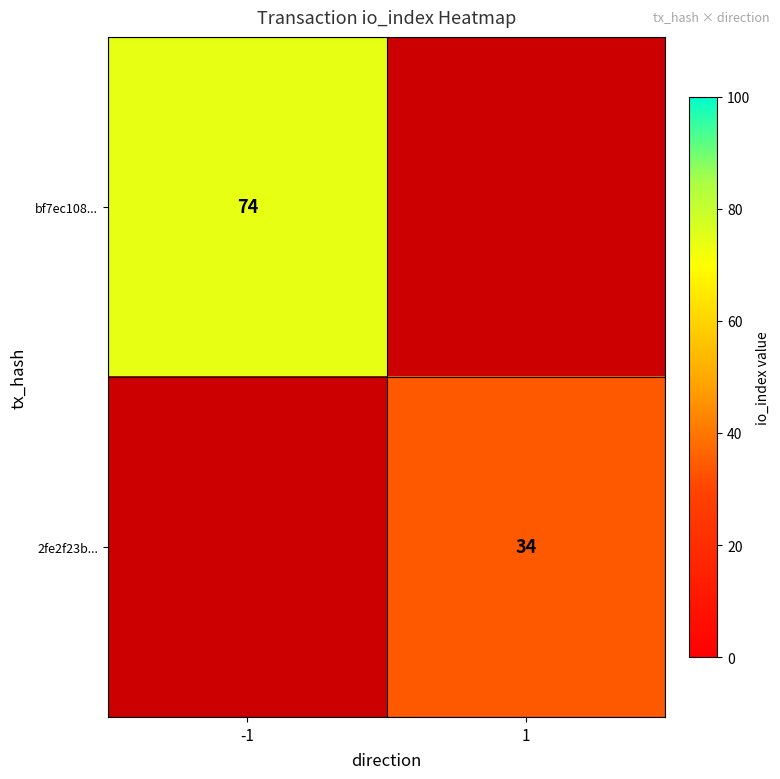

True or false: 2fe2f23b... has a value of 18 at 1.

False